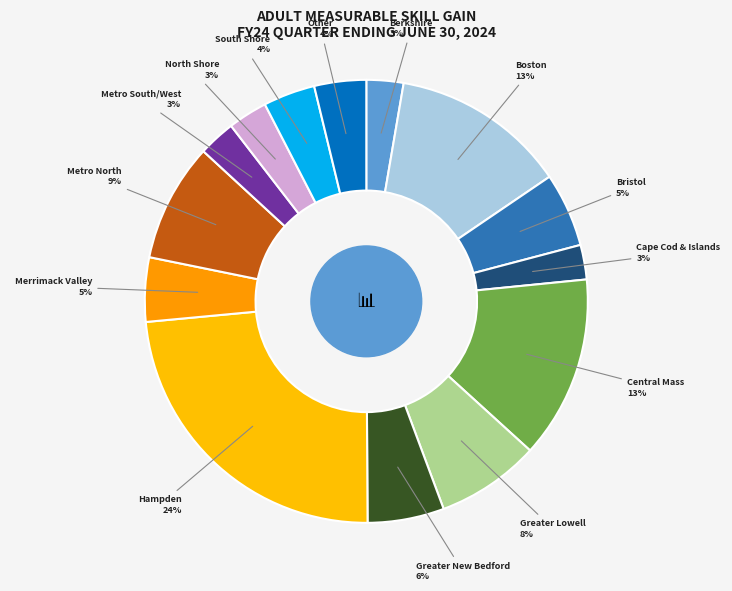

How many slices are in this pie chart?

14